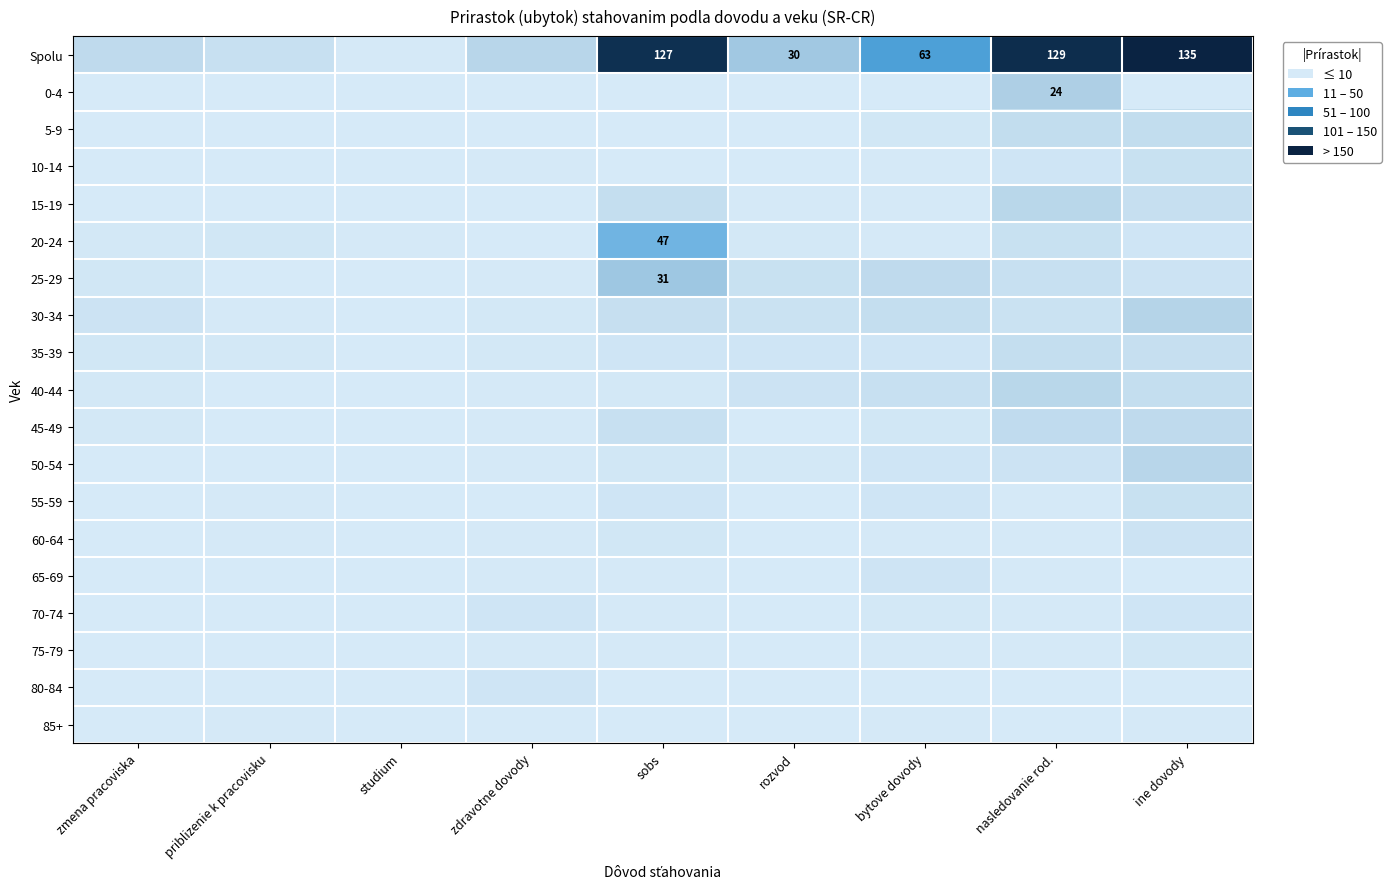

Between bytove dovody and zmena pracoviska, which is larger?

bytove dovody